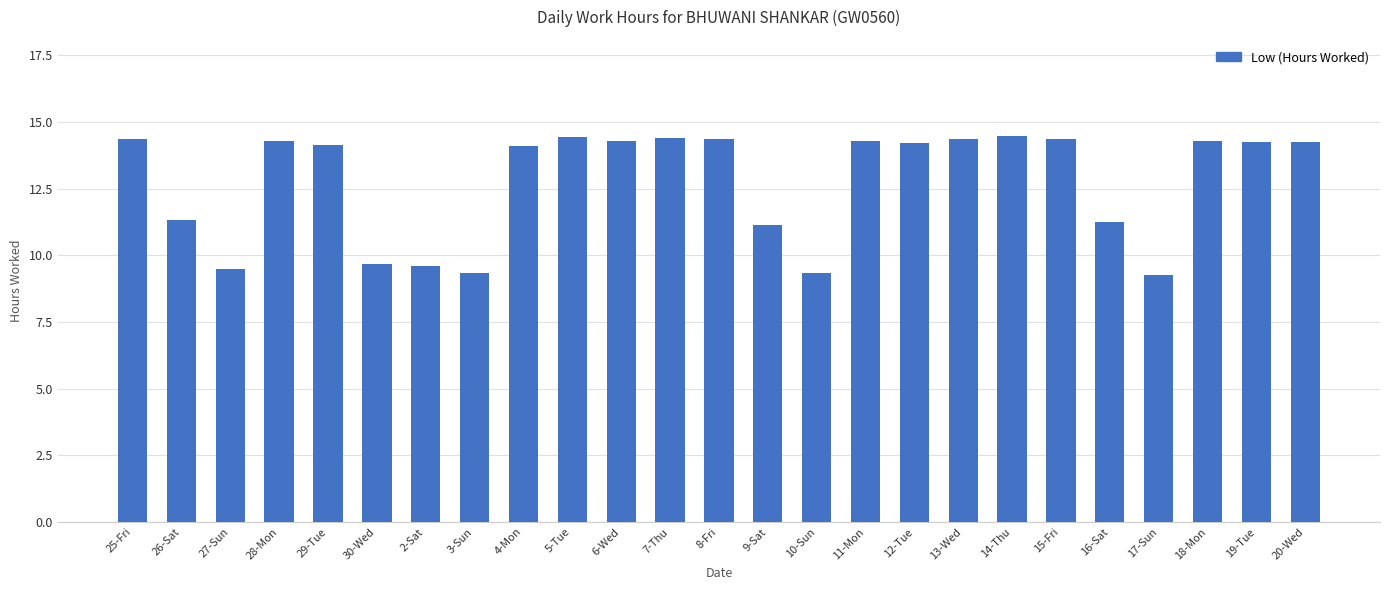

Approximately how many times larger is the value at 11-Mon compared to 26-Sat?

1.3